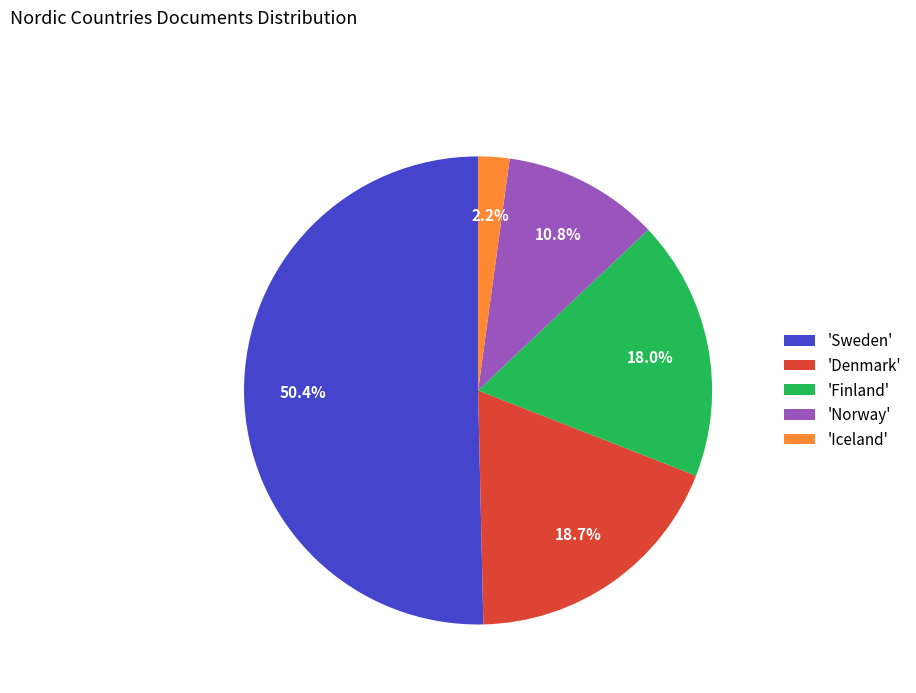

How much of the chart is everything except 'Denmark'?

81.3%